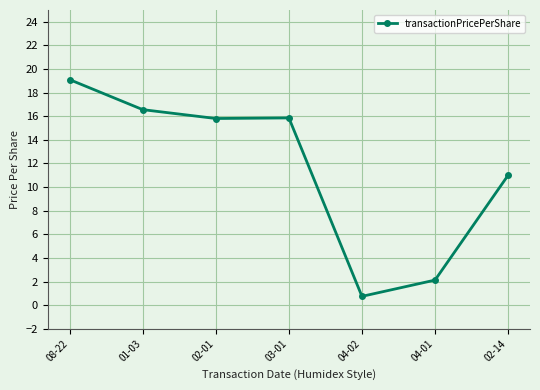

What is the greatest value displayed?

19.1